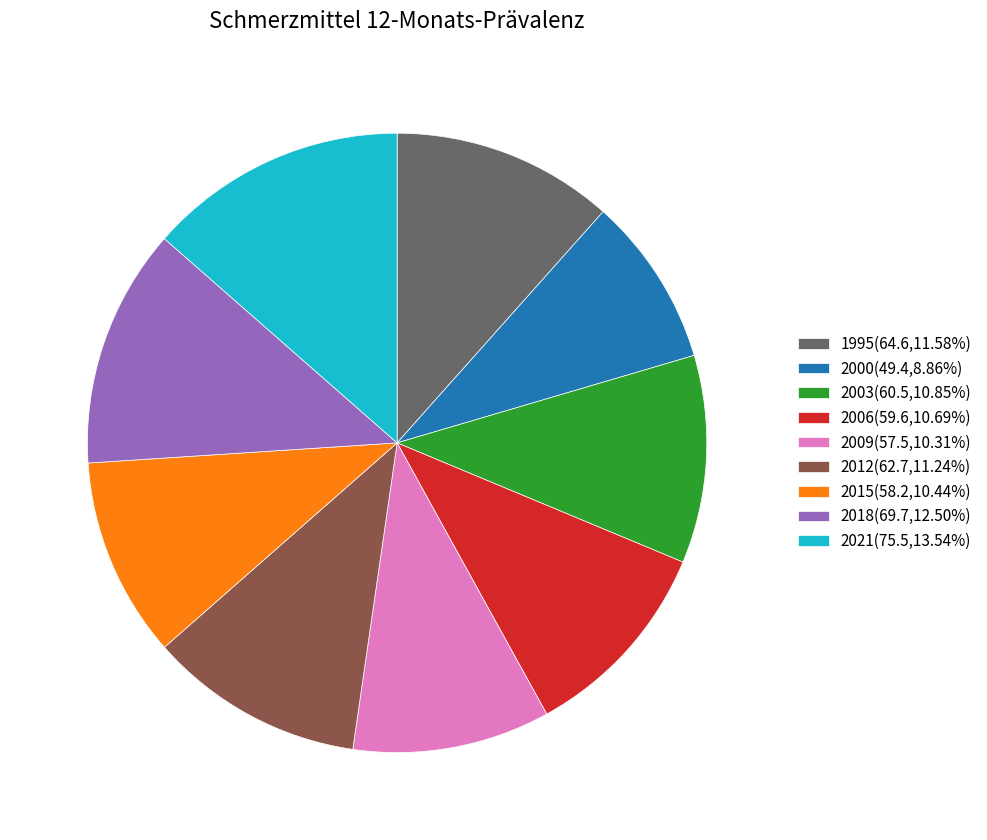

What is the ratio of the value at 2000 to the value at 2006?

0.8